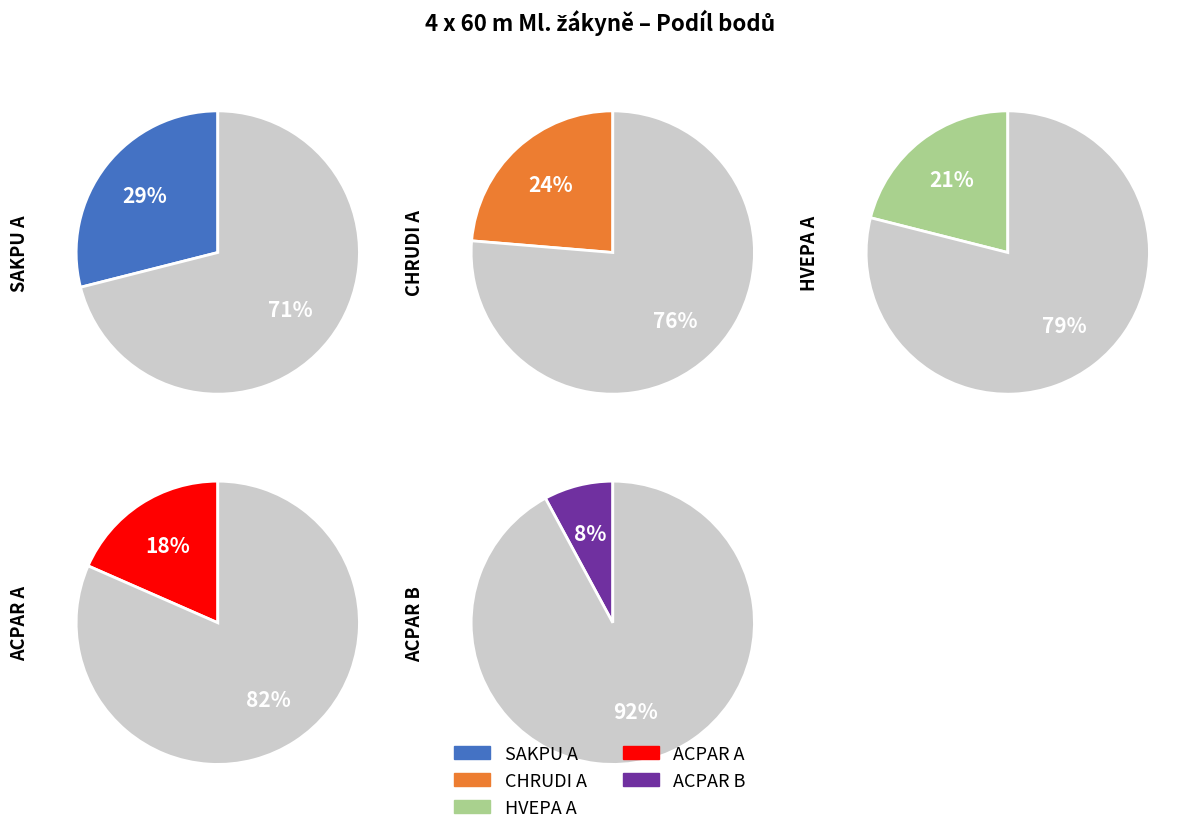

Rank the categories by value from highest to lowest.

SAKPU A, CHRUDI A, HVEPA A, ACPAR A, ACPAR B